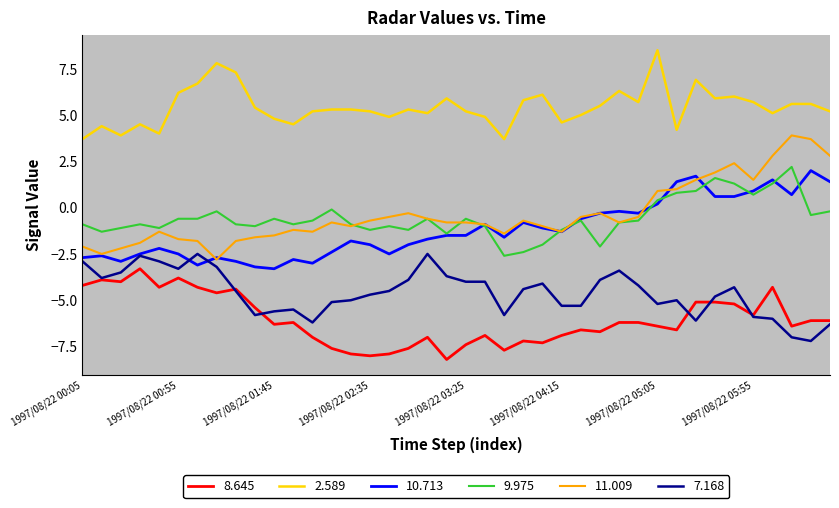

What is the smallest value displayed?

-8.2